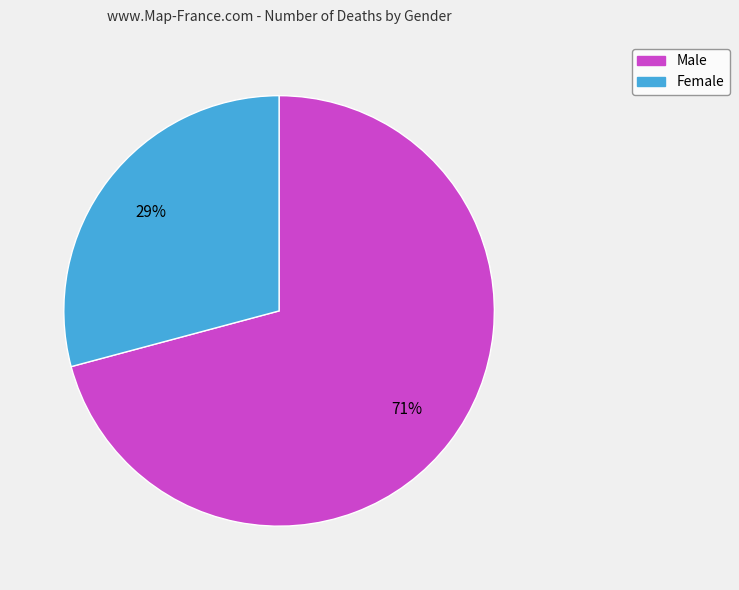

Is Male the majority of the pie?

Yes